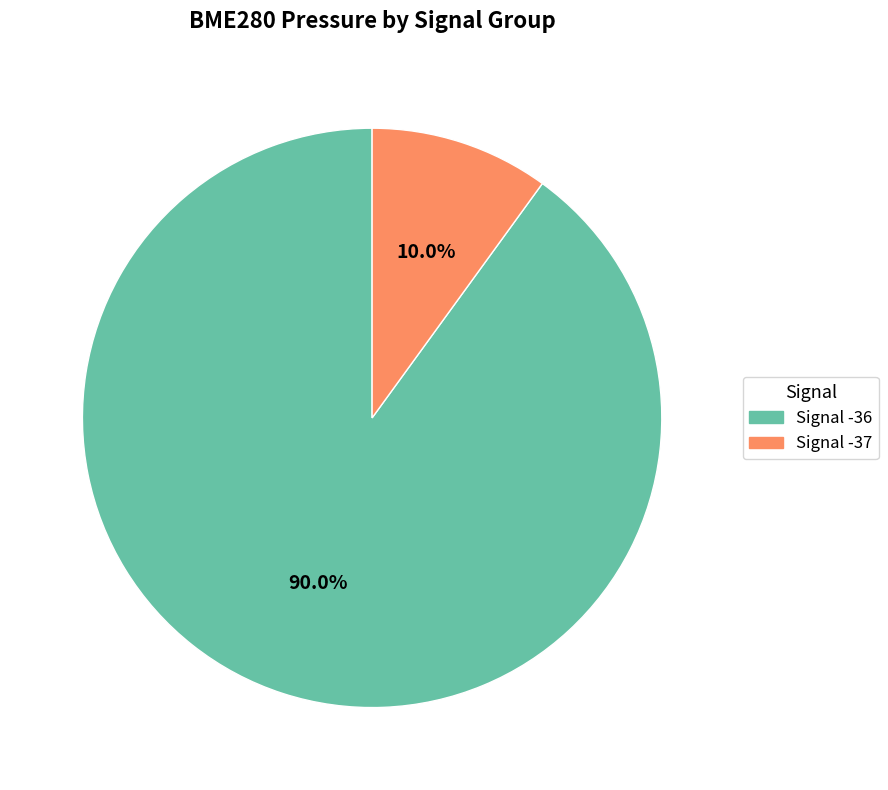

Is there any slice that represents more than half of the pie?

Yes